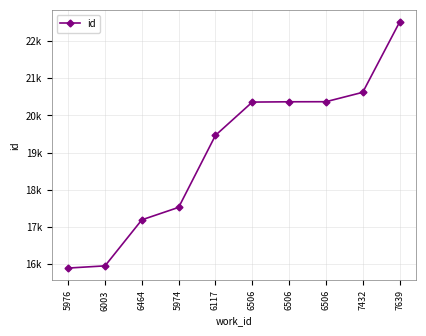

True or false: the data shows 17525 at 5974.

True